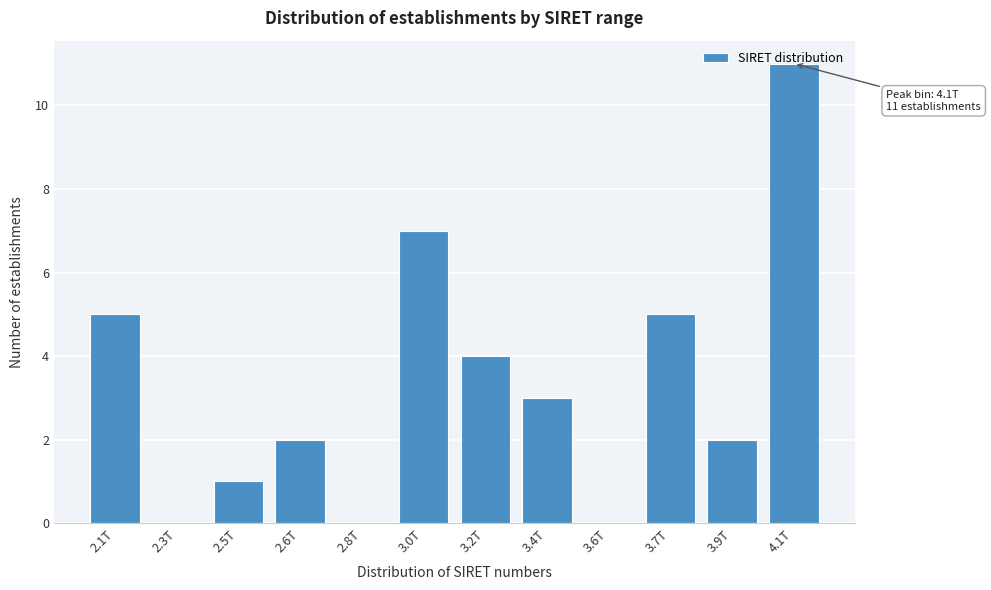

What is the approximate value at 3.2T?

4